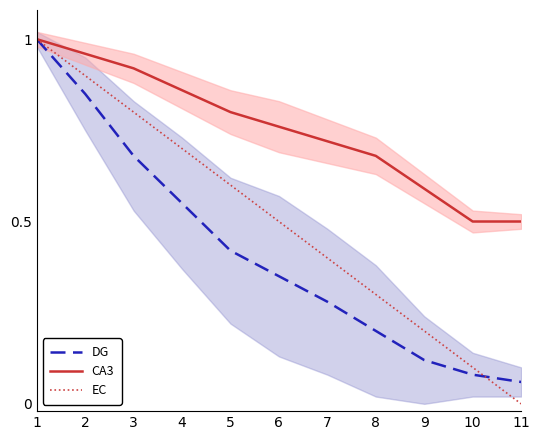

True or false: CA3 and DG intersect in this chart.

False